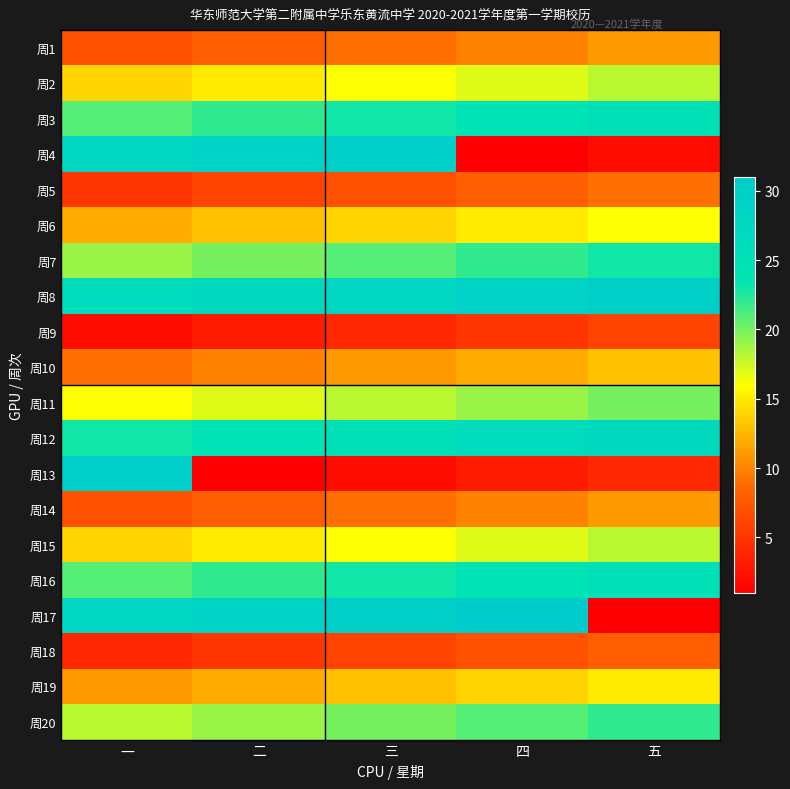

Reading left to right, extract all data points from this chart.

周1: 一=7	二=8	三=9	四=10	五=11
周2: 一=14	二=15	三=16	四=17	五=18
周3: 一=21	二=22	三=23	四=24	五=25
周4: 一=28	二=29	三=30	四=1	五=2
周5: 一=5	二=6	三=7	四=8	五=9
周6: 一=12	二=13	三=14	四=15	五=16
周7: 一=19	二=20	三=21	四=22	五=23
周8: 一=26	二=27	三=28	四=29	五=30
周9: 一=2	二=3	三=4	四=5	五=6
周10: 一=9	二=10	三=11	四=12	五=13
周11: 一=16	二=17	三=18	四=19	五=20
周12: 一=23	二=24	三=25	四=26	五=27
周13: 一=30	二=1	三=2	四=3	五=4
周14: 一=7	二=8	三=9	四=10	五=11
周15: 一=14	二=15	三=16	四=17	五=18
周16: 一=21	二=22	三=23	四=24	五=25
周17: 一=28	二=29	三=30	四=31	五=1
周18: 一=4	二=5	三=6	四=7	五=8
周19: 一=11	二=12	三=13	四=14	五=15
周20: 一=18	二=19	三=20	四=21	五=22